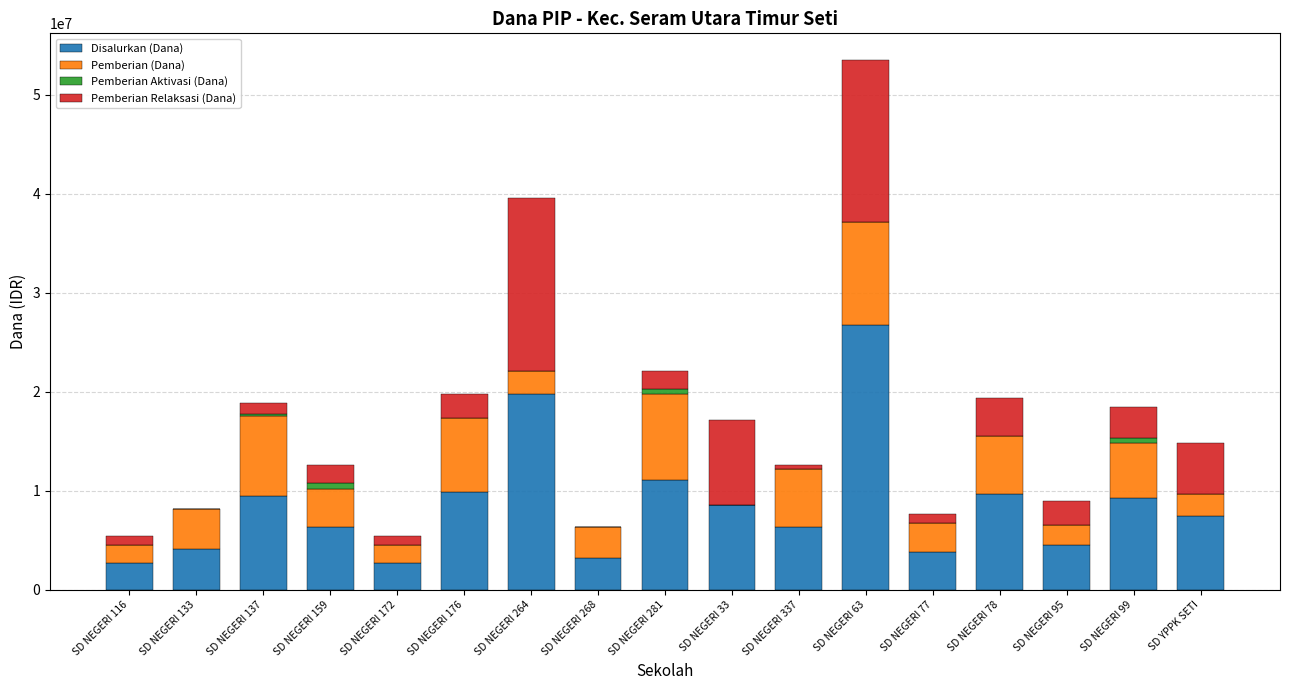

What are all the series names shown in the legend?

Disalurkan (Dana), Pemberian (Dana), Pemberian Aktivasi (Dana), Pemberian Relaksasi (Dana)